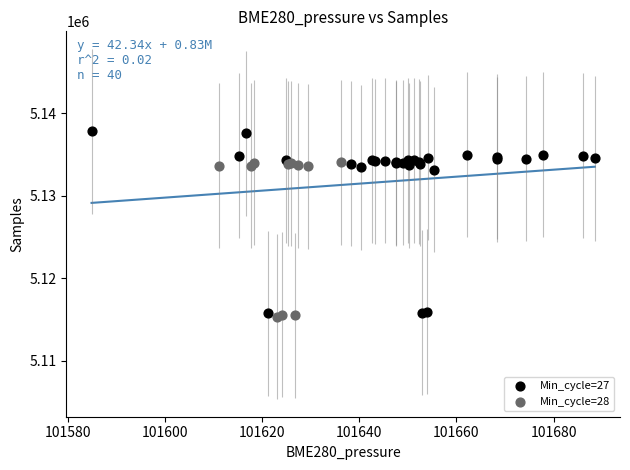

Which series contains the highest Y value?

Min_cycle=27